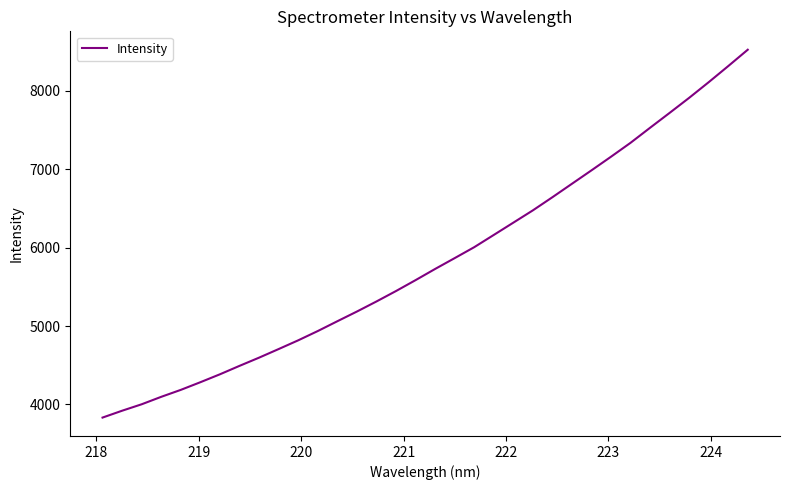

What is the minimum value shown in the chart?

3832.9